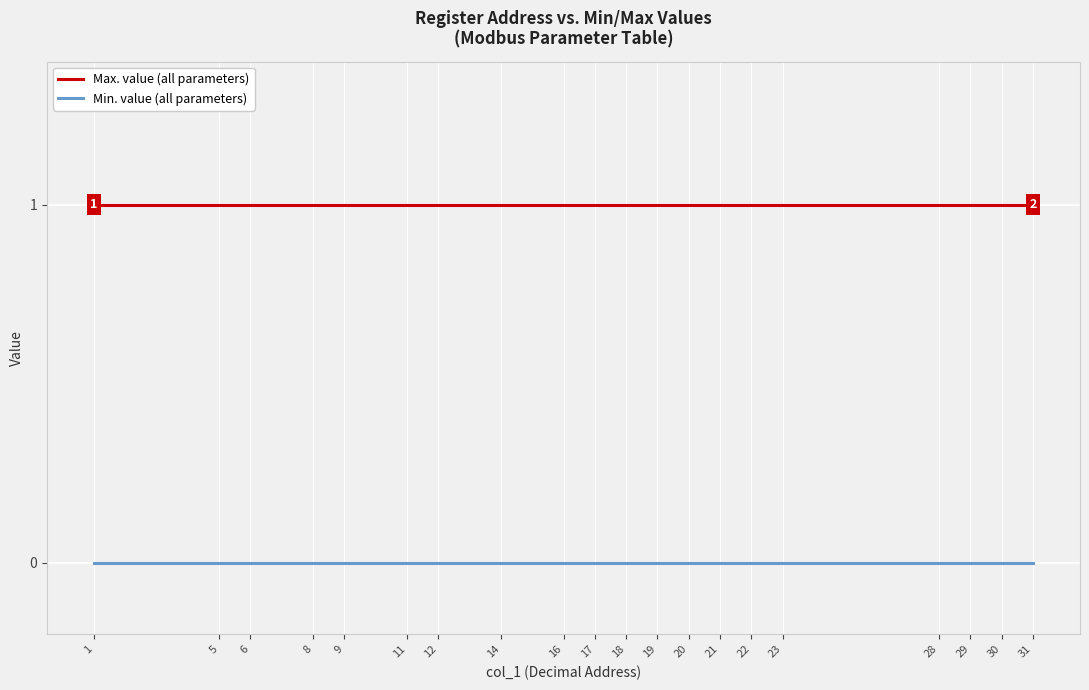

What is the average value of the Max. value (all parameters) series?

1